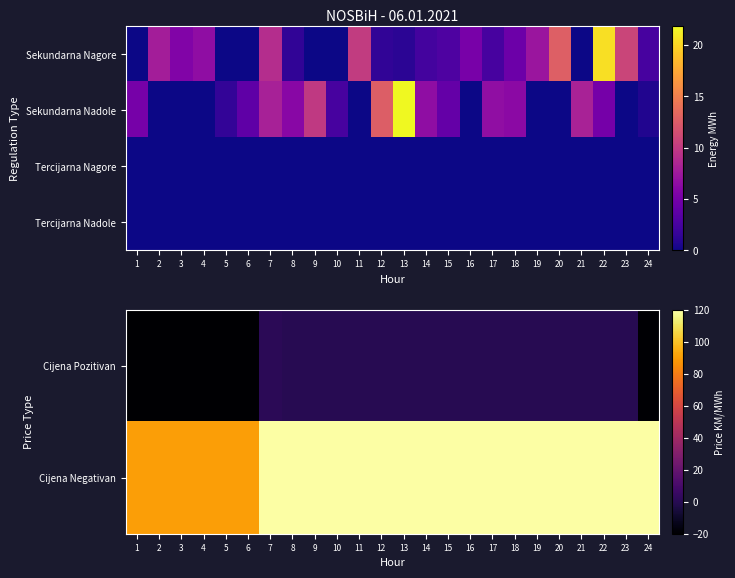

Which label corresponds to the smallest value in the chart?

1